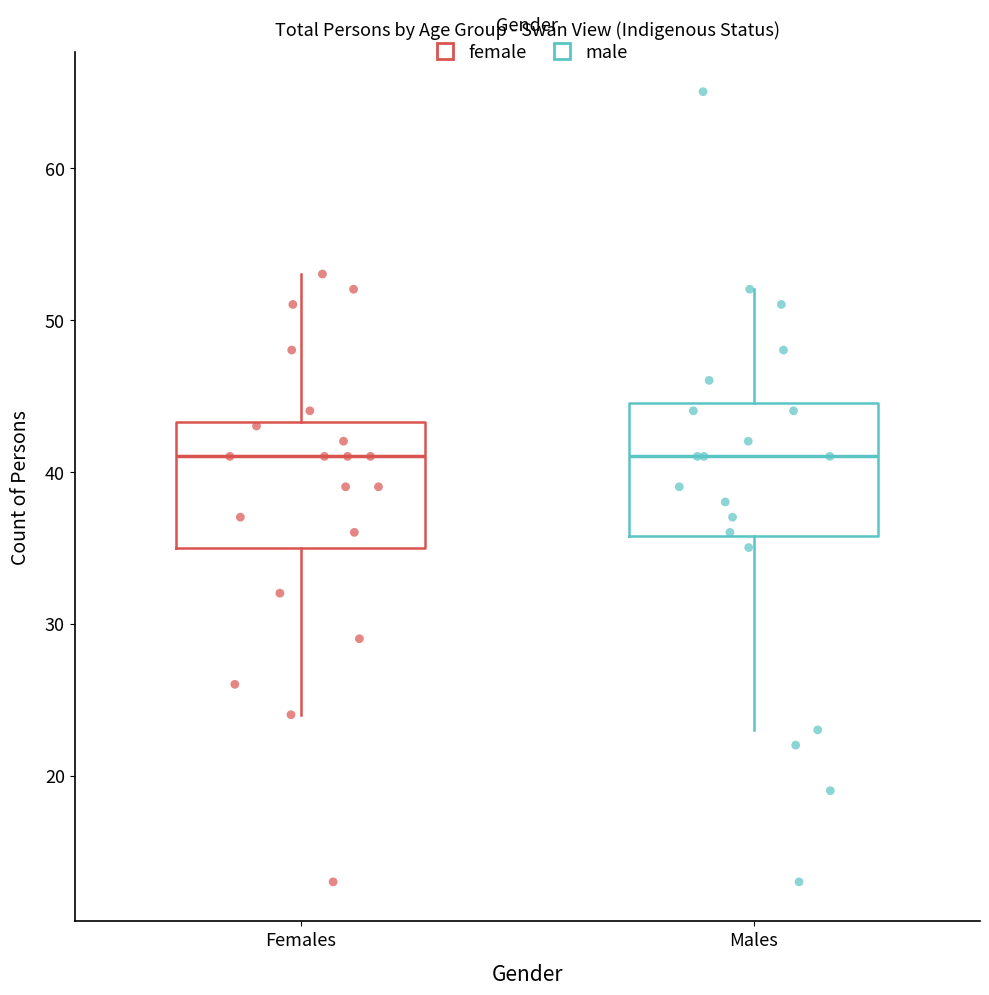

Reading left to right, read every box against the y-axis: the position of its median line, the range the box covers, and the ends of its whiskers. The values are not printed on the chart, so give them approximately, as read against the axis.

Females: median 41, box 35 to 43, whiskers 24 to 53
Males: median 41, box 36 to 45, whiskers 23 to 52